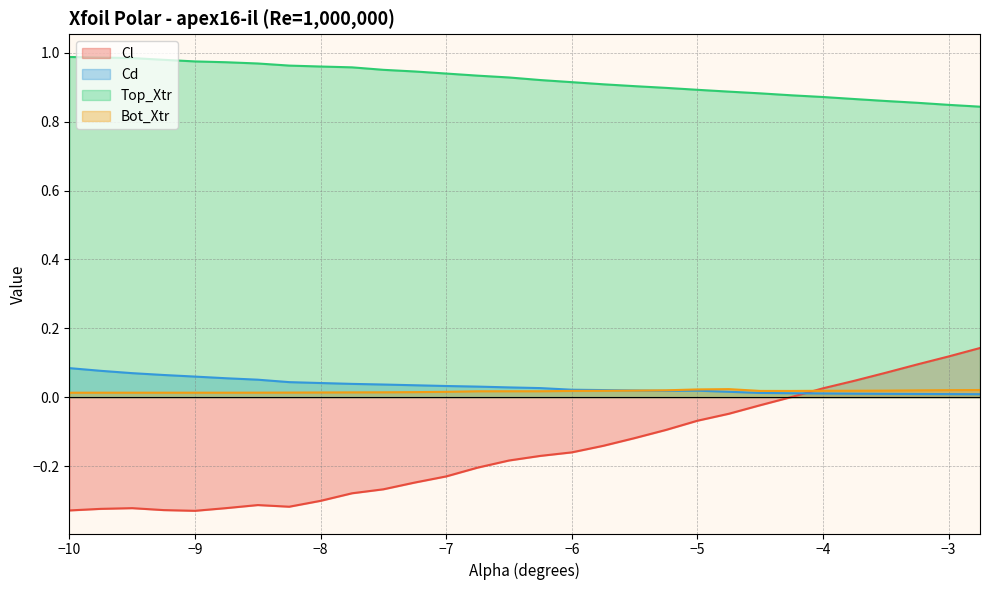

Is the value of Top_Xtr at −8 greater than the value of Cd at −9?

Yes